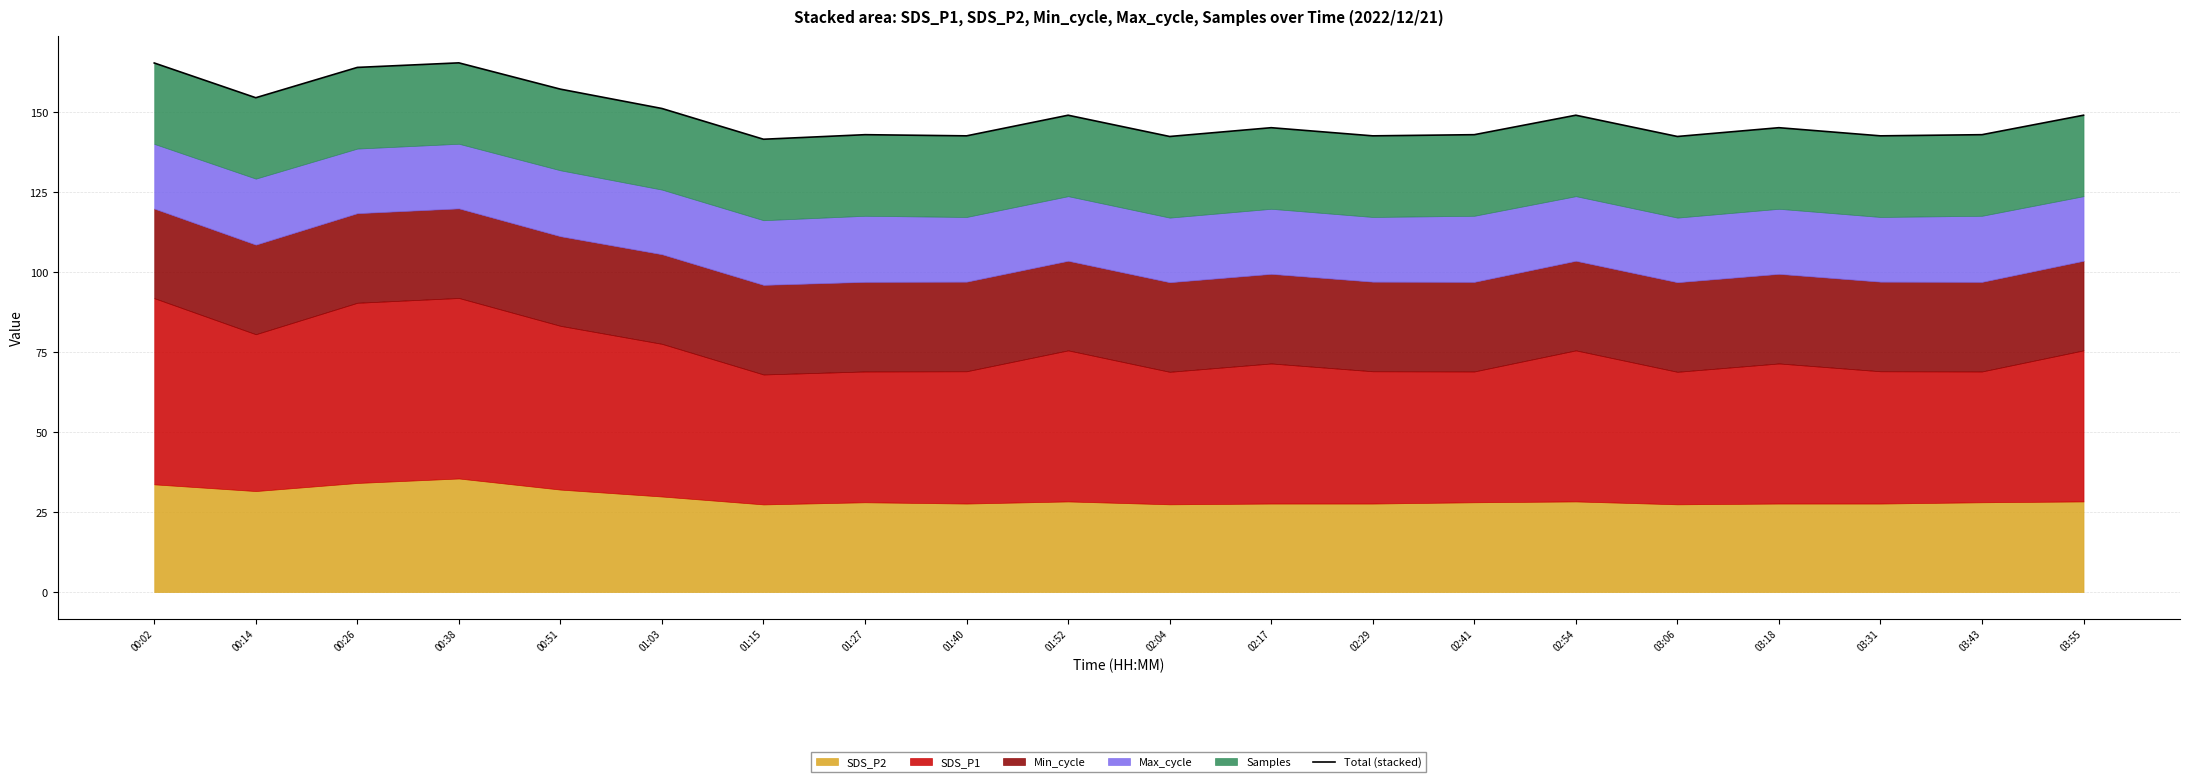

What position from the left is 01:27?

8